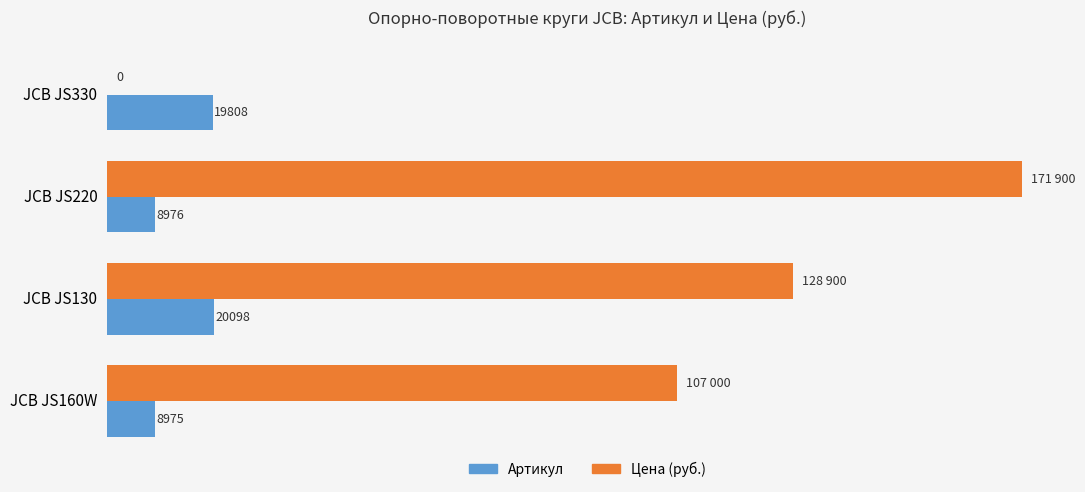

Which series has the largest range (max minus min)?

Цена (руб.)